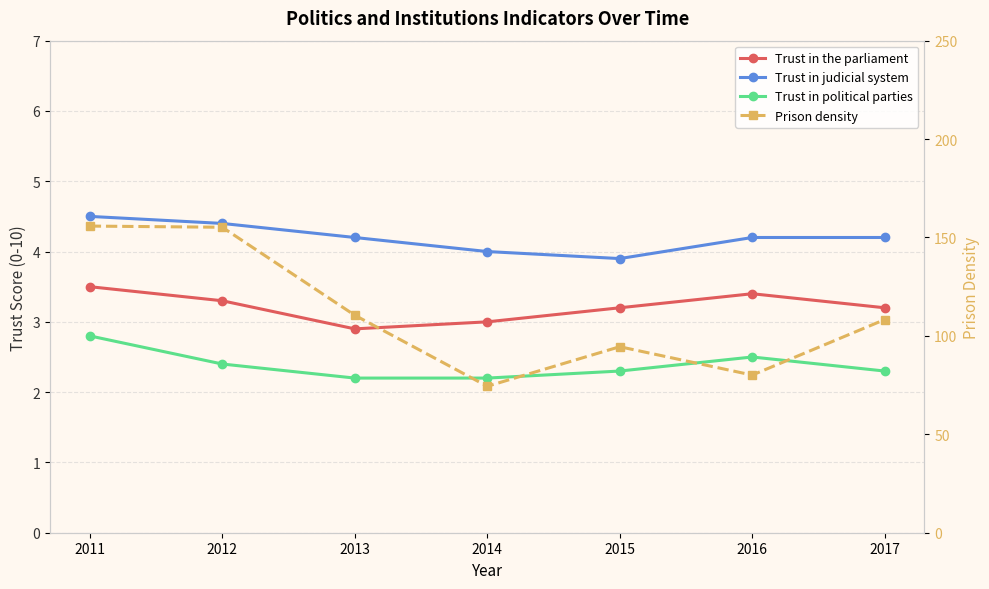

True or false: Trust in the parliament has a value of 3.3 at 2012.

True